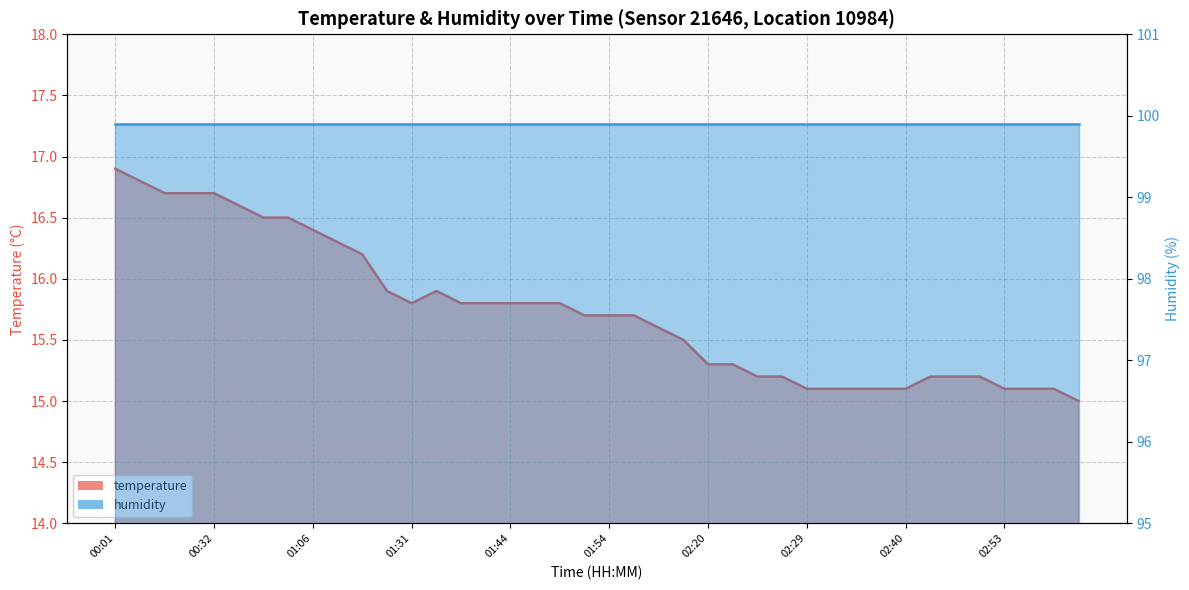

What is the change in value from 00:21 to 02:29?

-1.6